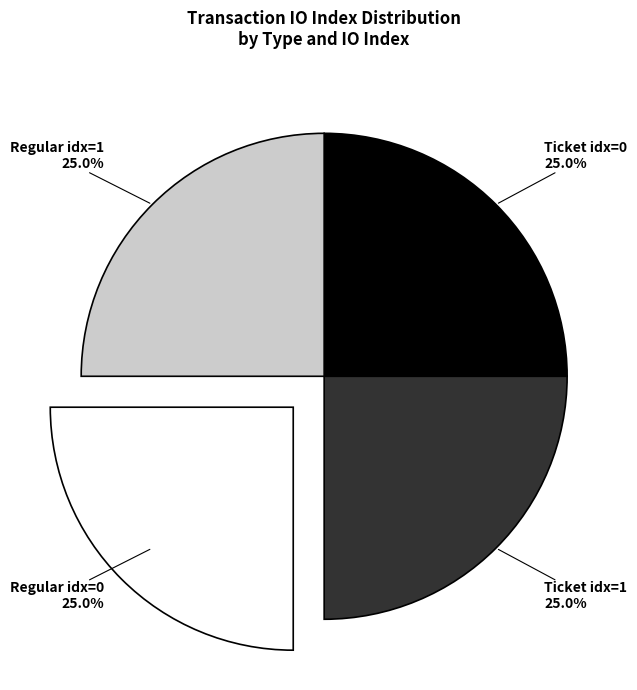

To the nearest percent, what is the average slice percentage?

25%